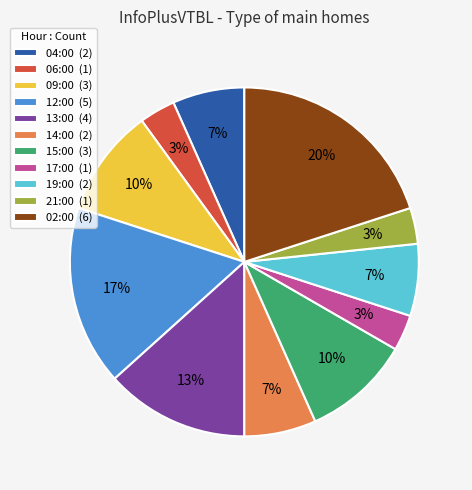

To the nearest percent, what portion does 09:00 represent?

10%